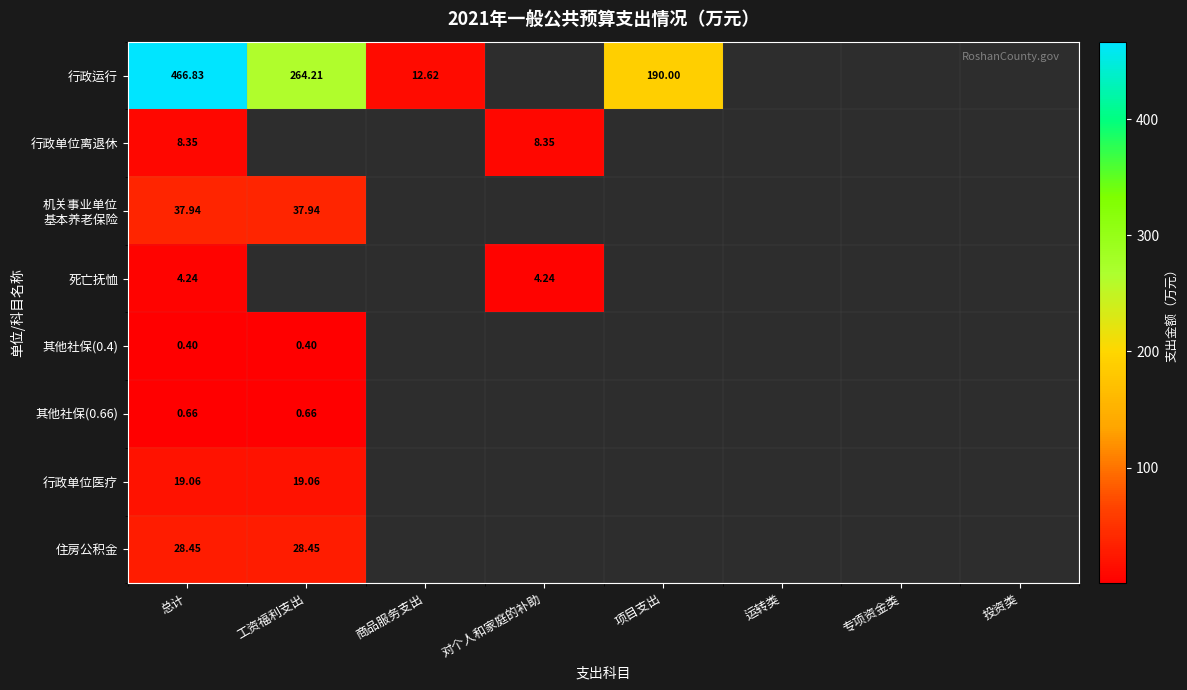

The value of 其他社保(0.4) at 项目支出 is 0.2. True or false?

False